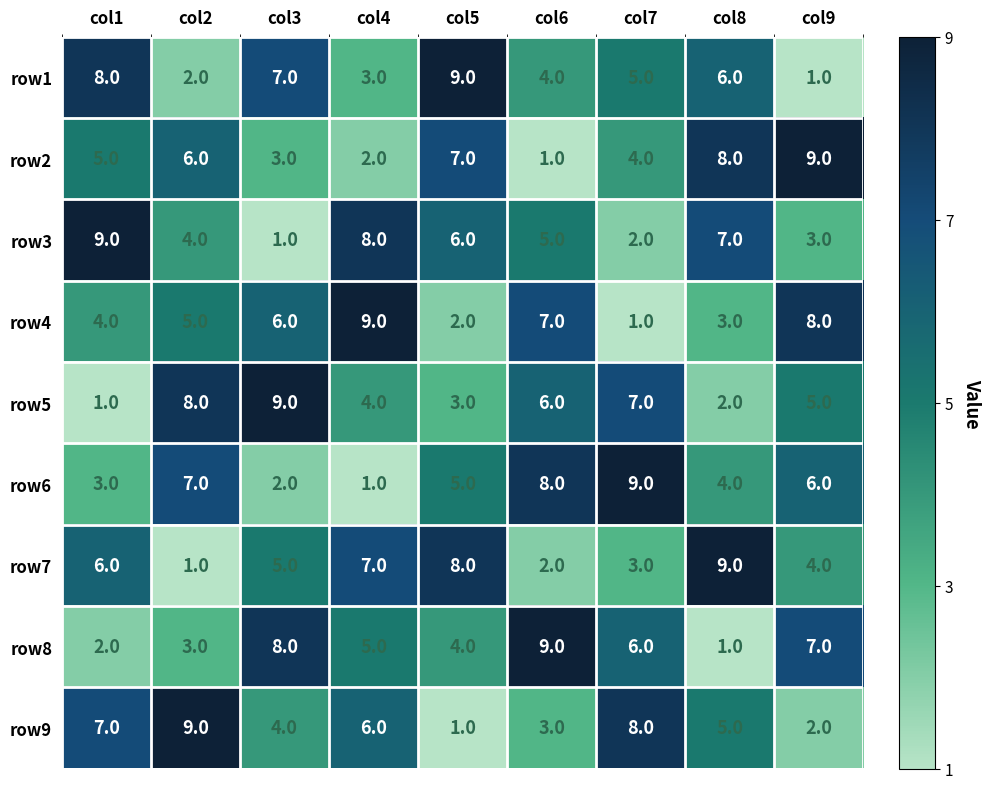

Is the value of row3 at col2 greater than the value of row6 at col5?

No